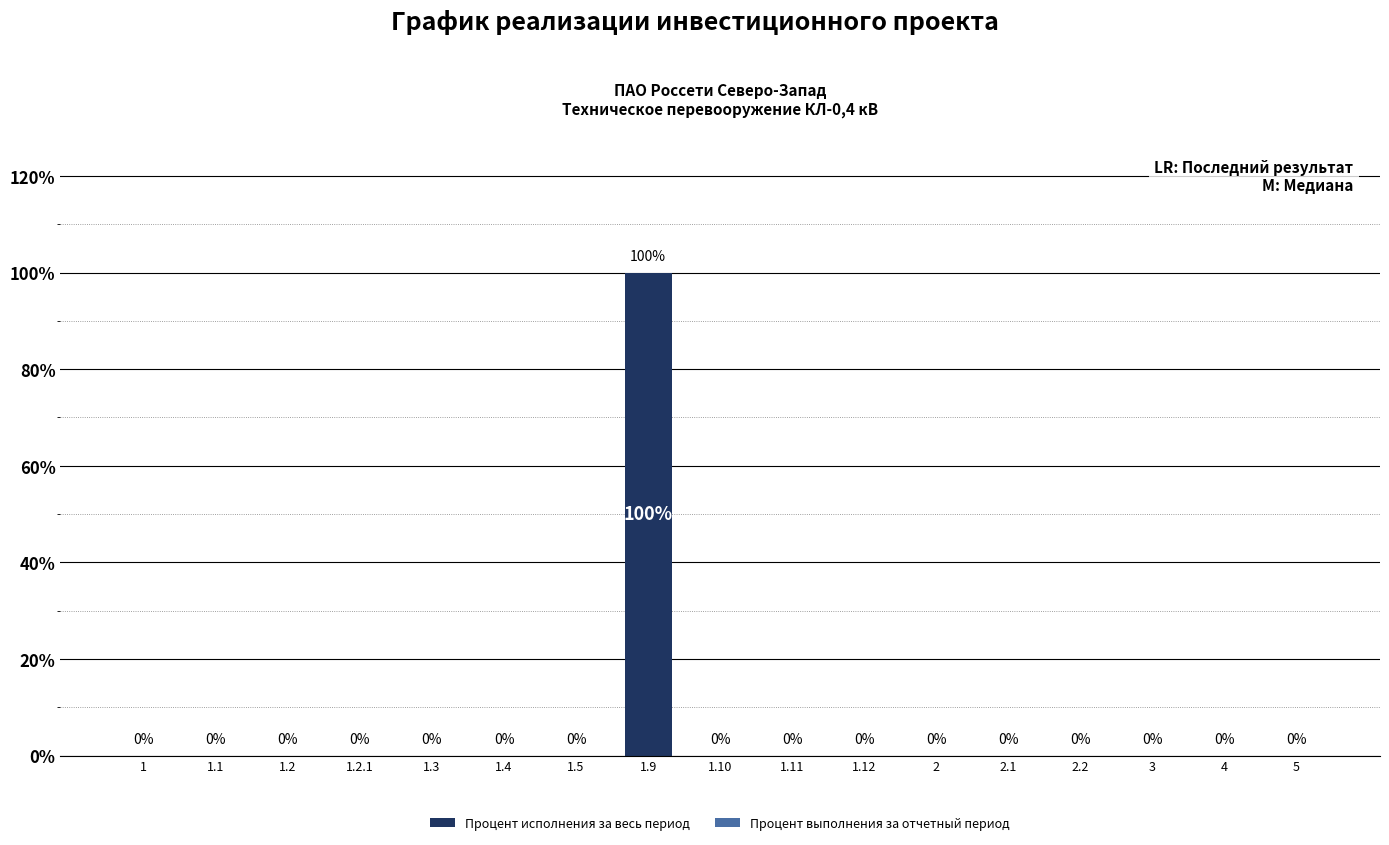

What is the greatest value displayed?

100